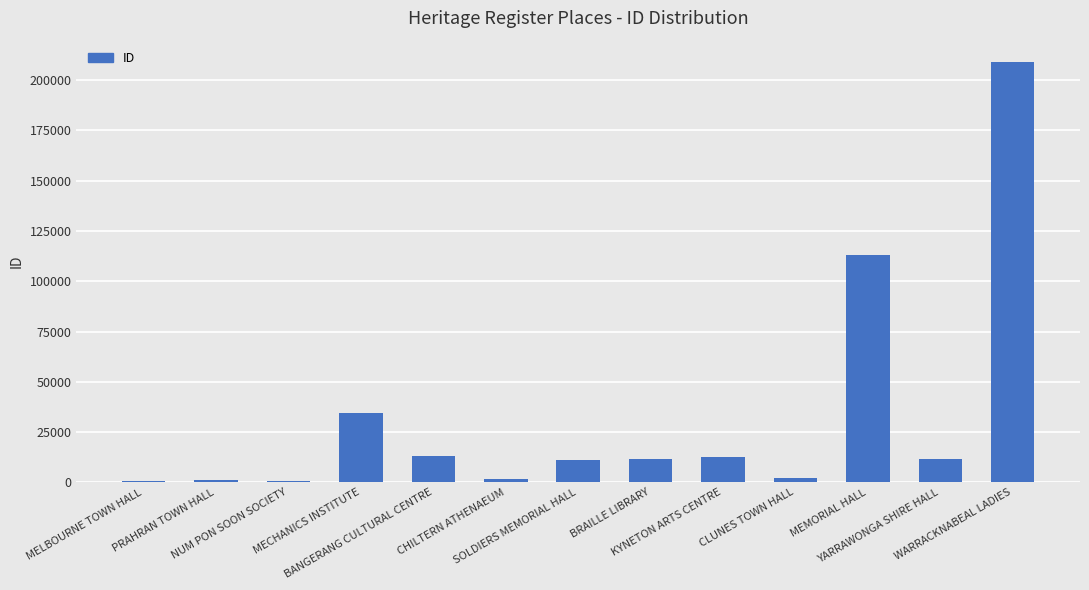

What is the label of the 13th bar from the right?

MELBOURNE TOWN HALL